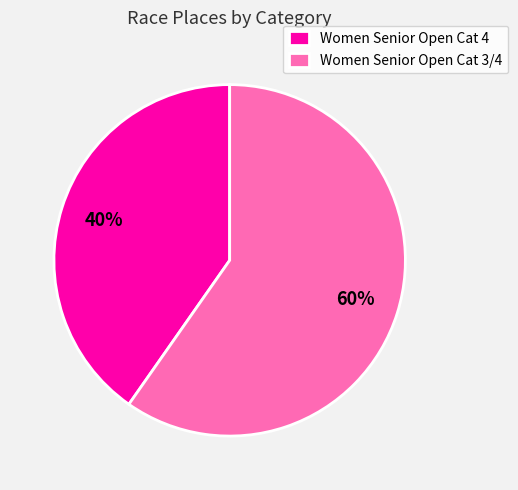

Rank the categories by value from highest to lowest.

Women Senior Open Cat 3/4, Women Senior Open Cat 4